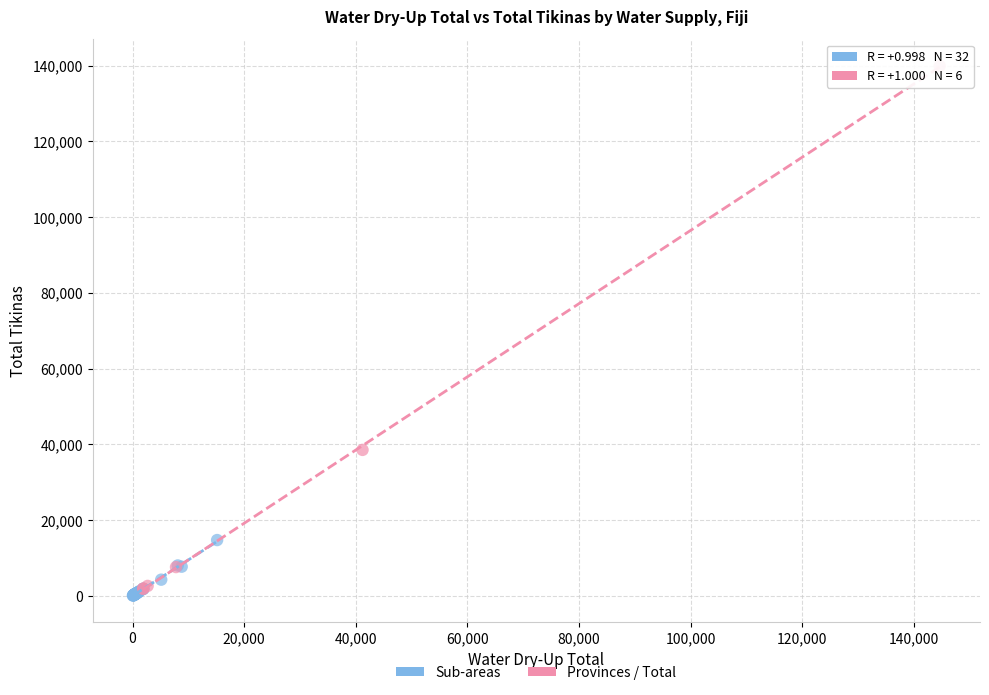

Which series reaches the minimum Y coordinate?

Sub-areas